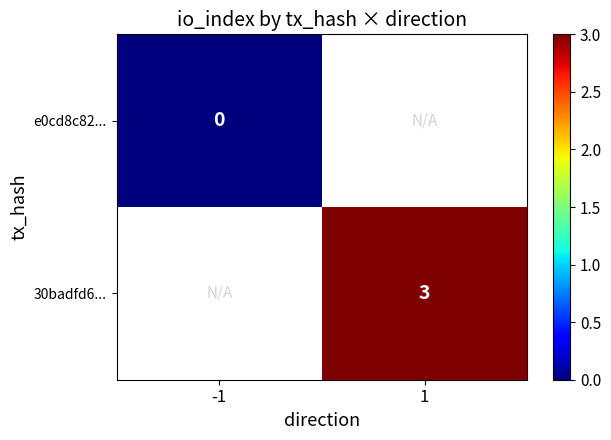

Which label corresponds to the largest value in the chart?

1